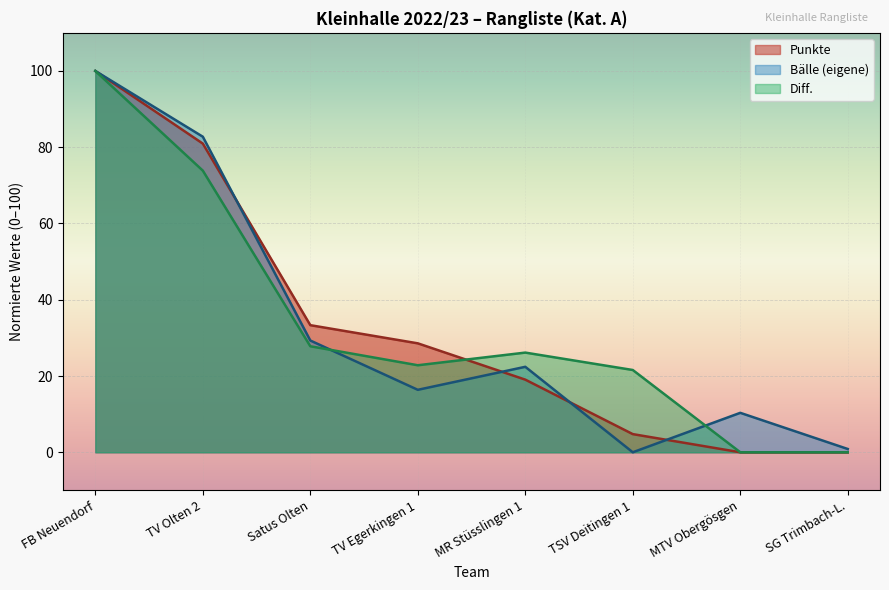

The value of Punkte at SG Trimbach-L. is 44.8. True or false?

False